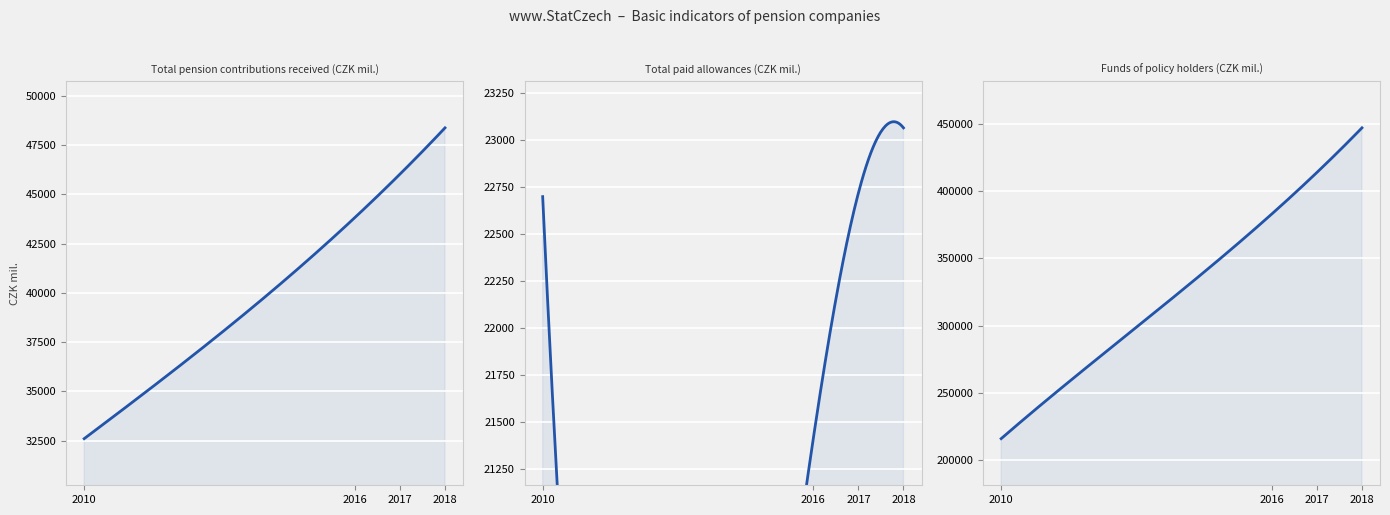

Reading left to right, transcribe all the data shown in this chart.

Total pension contributions received (CZK mil.): 32601	43824	46029	48382
Total paid allowances (CZK mil.): 22700	21412	22719	23066
Funds of policy holders (CZK mil.): 216108	383033	413888	447065